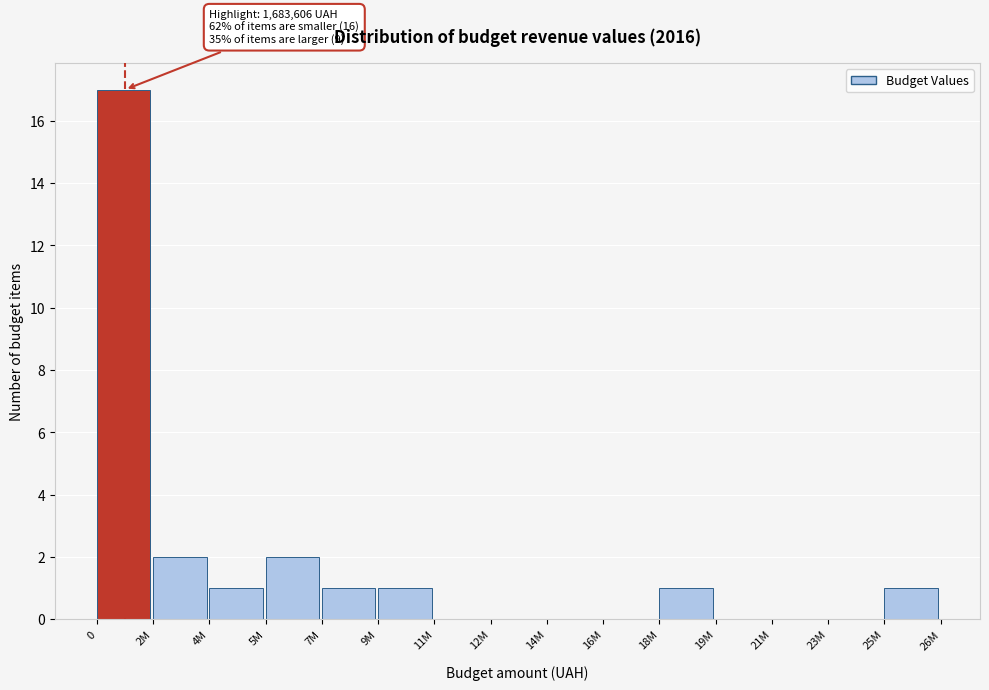

Reading left to right, transcribe all the data shown in this chart.

0=17	2M=2	4M=1	5M=2	7M=1	9M=1	11M=0	12M=0	14M=0	16M=0	18M=1	19M=0	21M=0	23M=0	25M=1